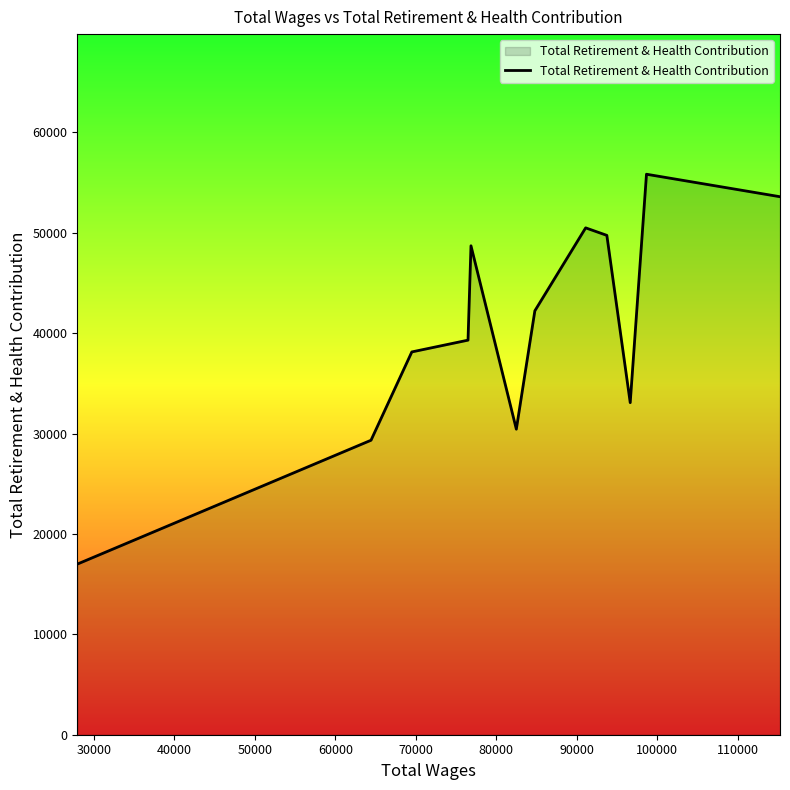

How many lines are shown in the chart?

1